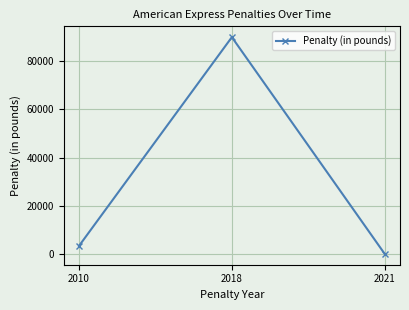

Rank the categories by value from lowest to highest.

2021, 2010, 2018